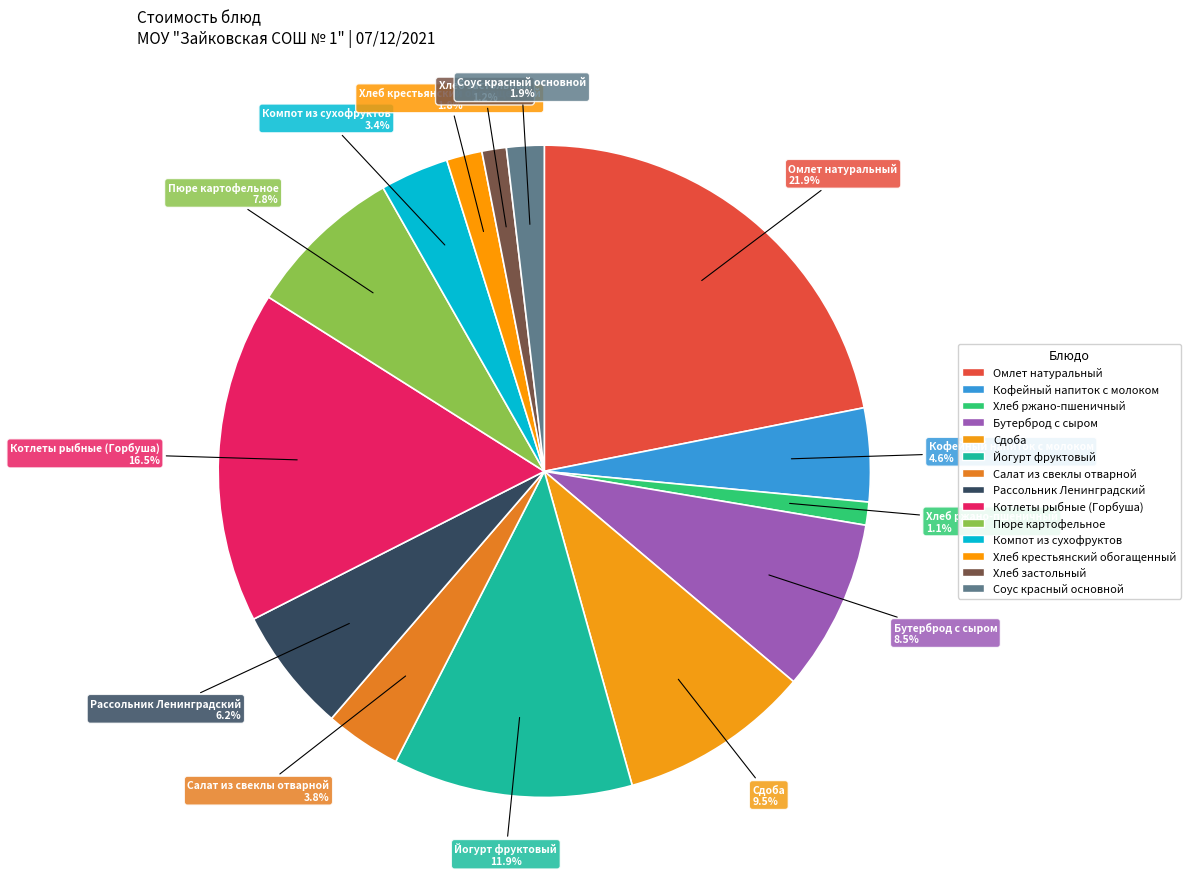

To the nearest percent, what is the average slice percentage?

7%